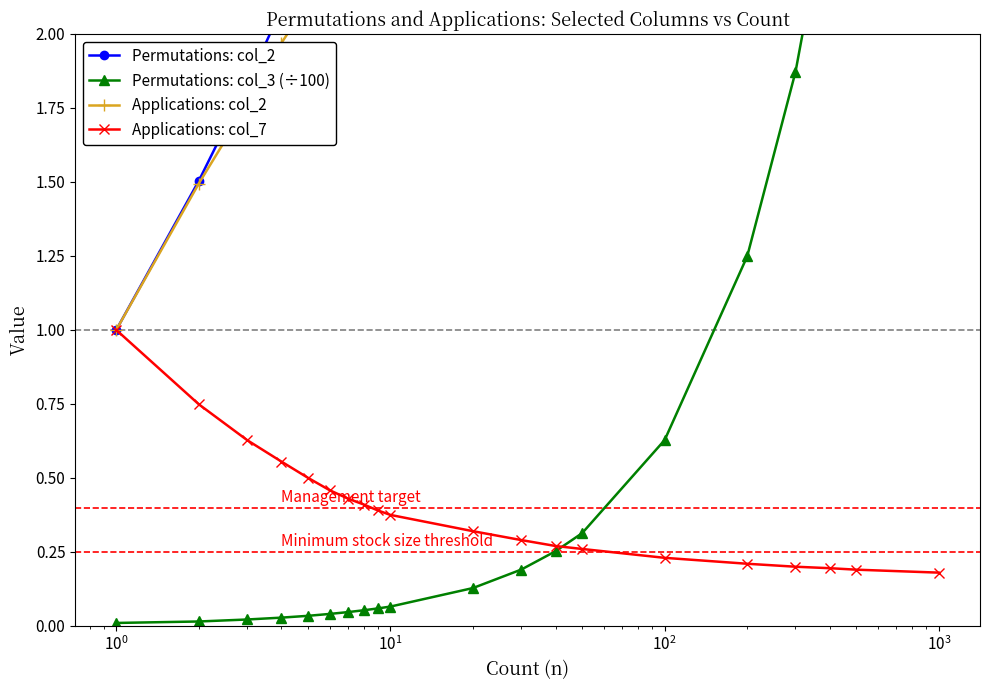

Rank the series by their maximum value, from highest to lowest.

Permutations: col_2, Permutations: col_3 (÷100), Applications: col_2, Applications: col_7